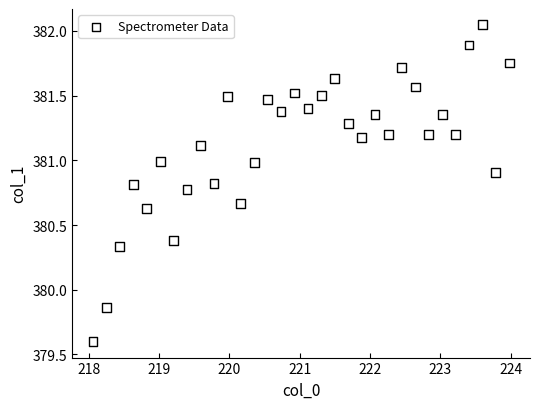

What is the range of Y values (max minus min)?

2.4